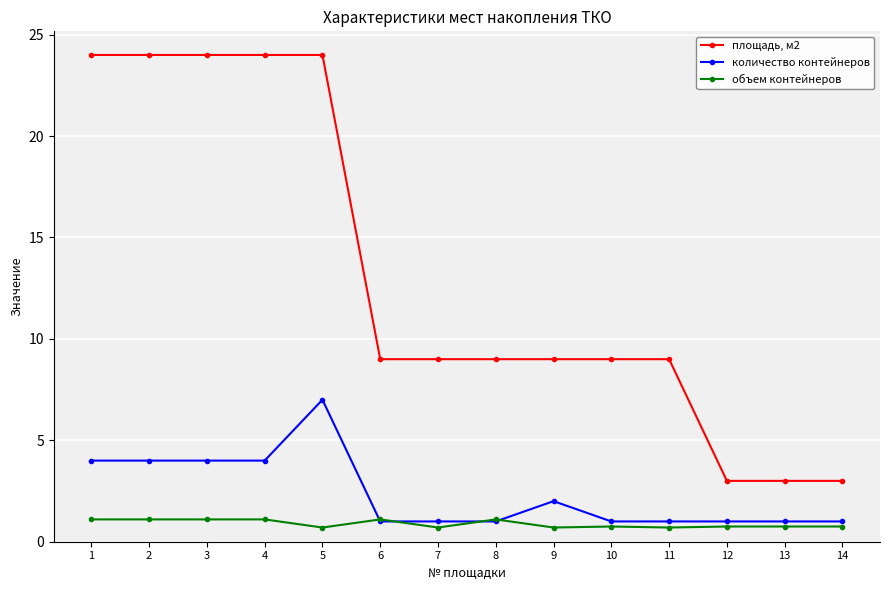

Which series has the largest total across all categories?

площадь, м2